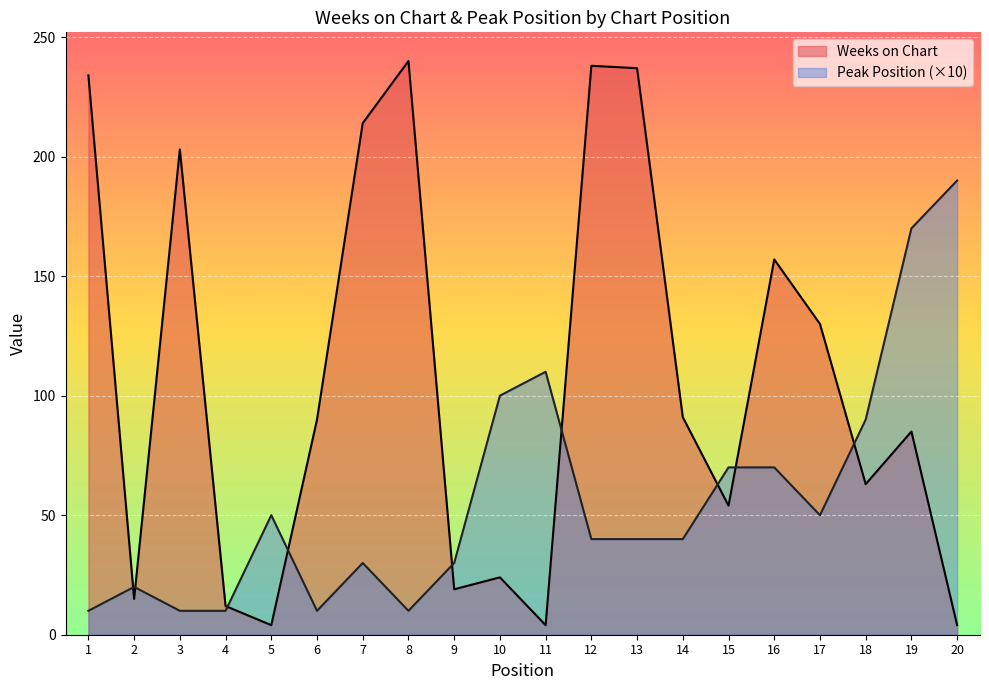

How many interior local peaks does the Peak Position series have?

4